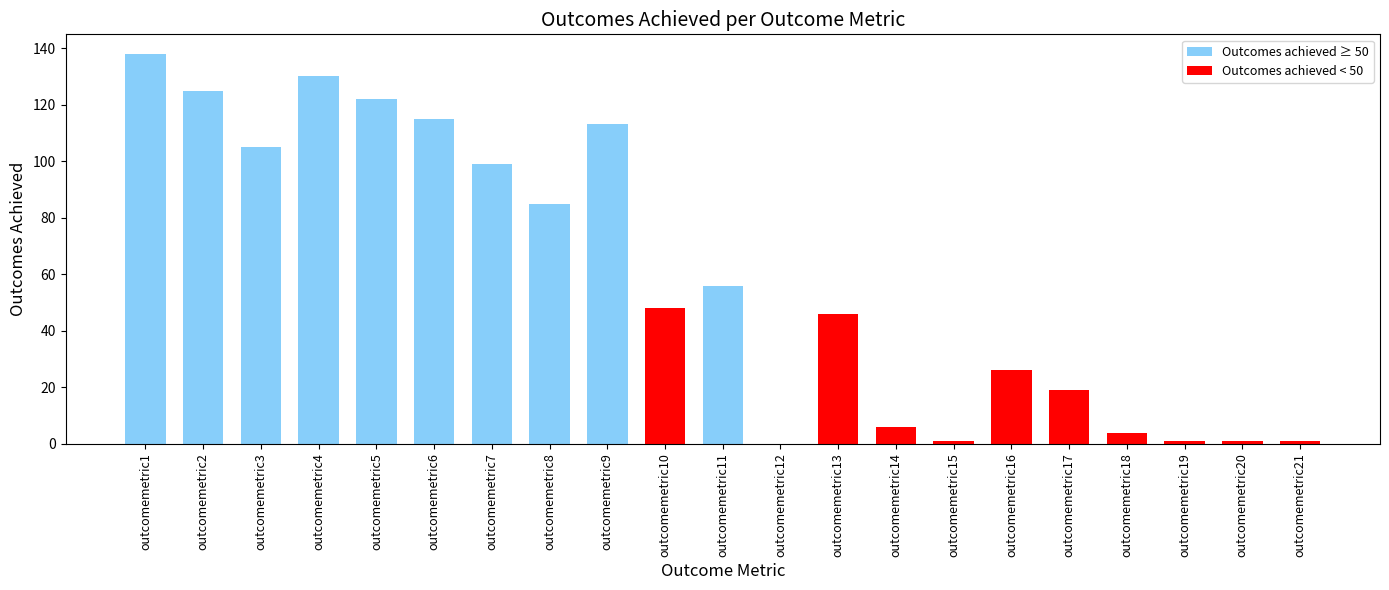

Read the value at outcomemetric17, to the nearest 5.

20